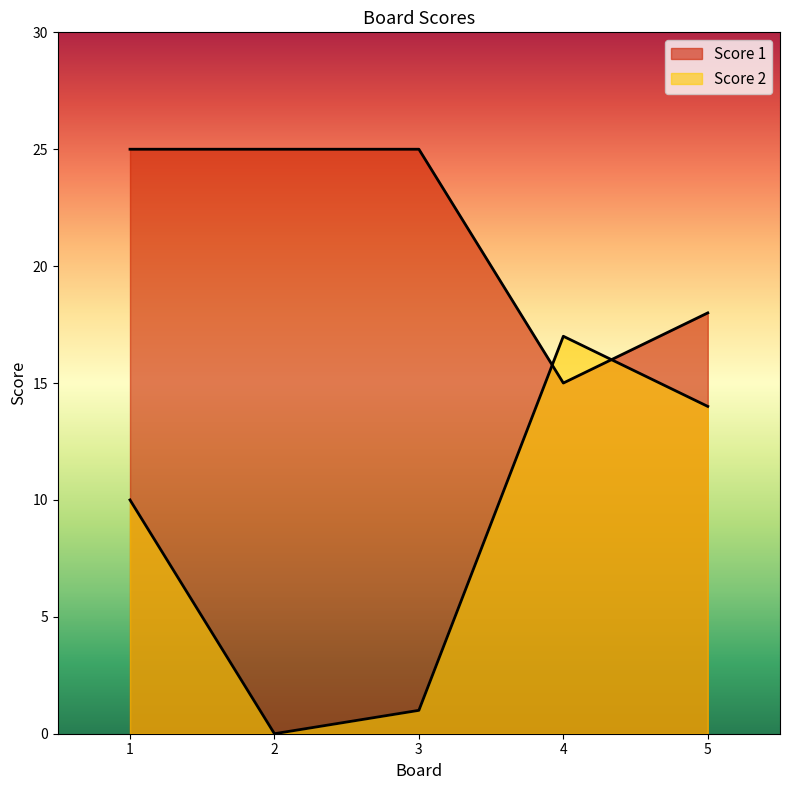

Which series has the largest total across all categories?

Score 1